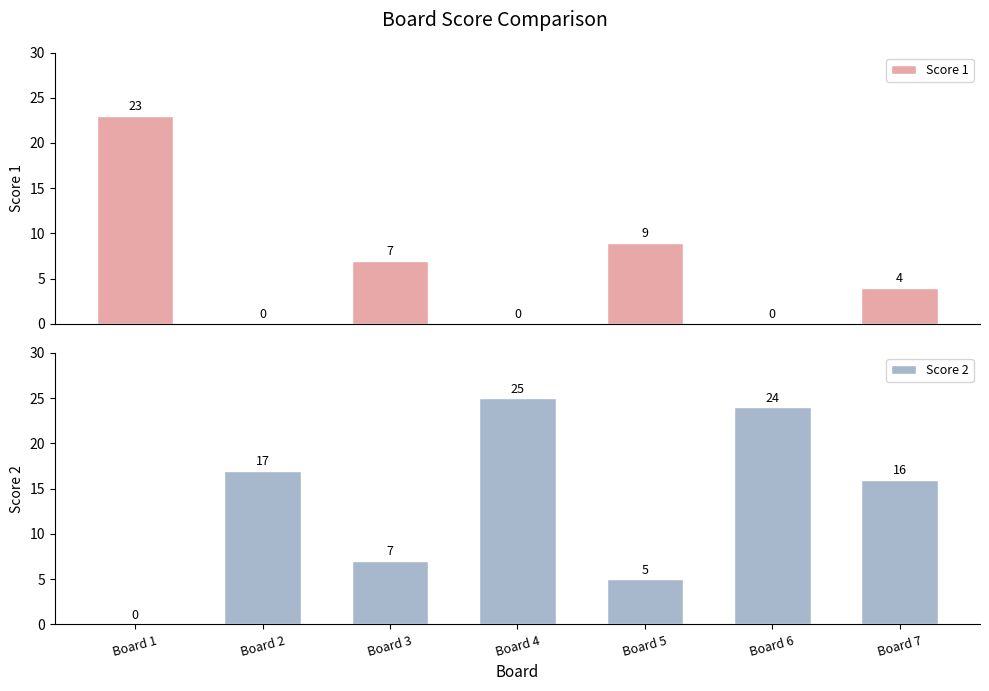

How many groups of bars are there?

7